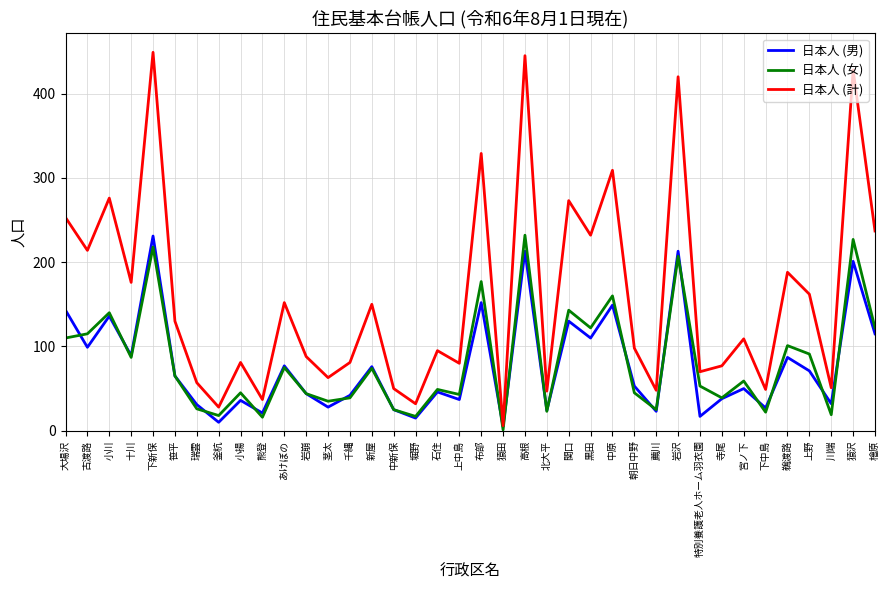

True or false: 日本人 (計) and 日本人 (女) cross at least once.

False